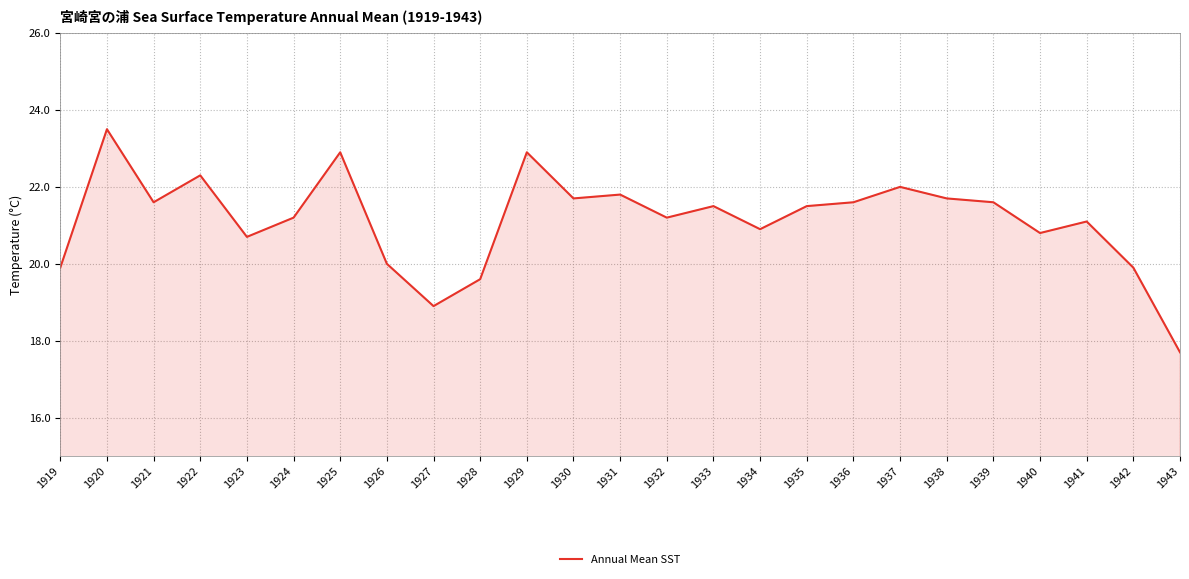

Read the value at 1943.

17.7